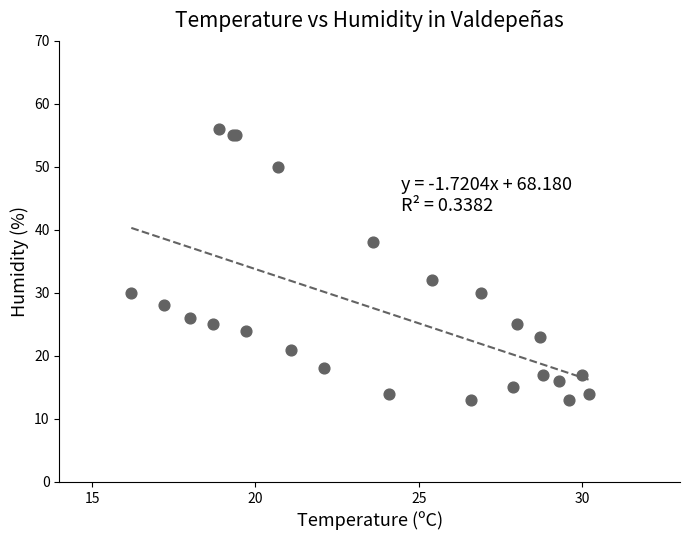

What Y value in the scatter plot is closest to 34?

32